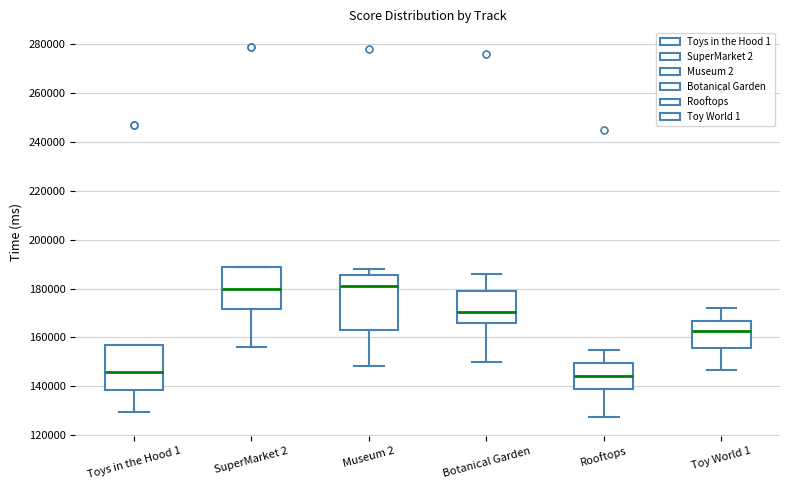

Comparing the boxes themselves (not the whiskers), which one is the tallest?

Museum 2